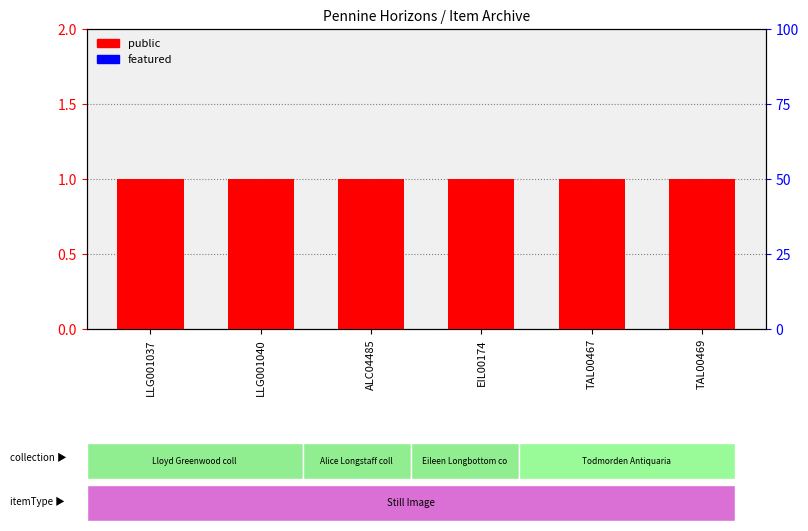

At which label is public closest to 1?

LLG001037